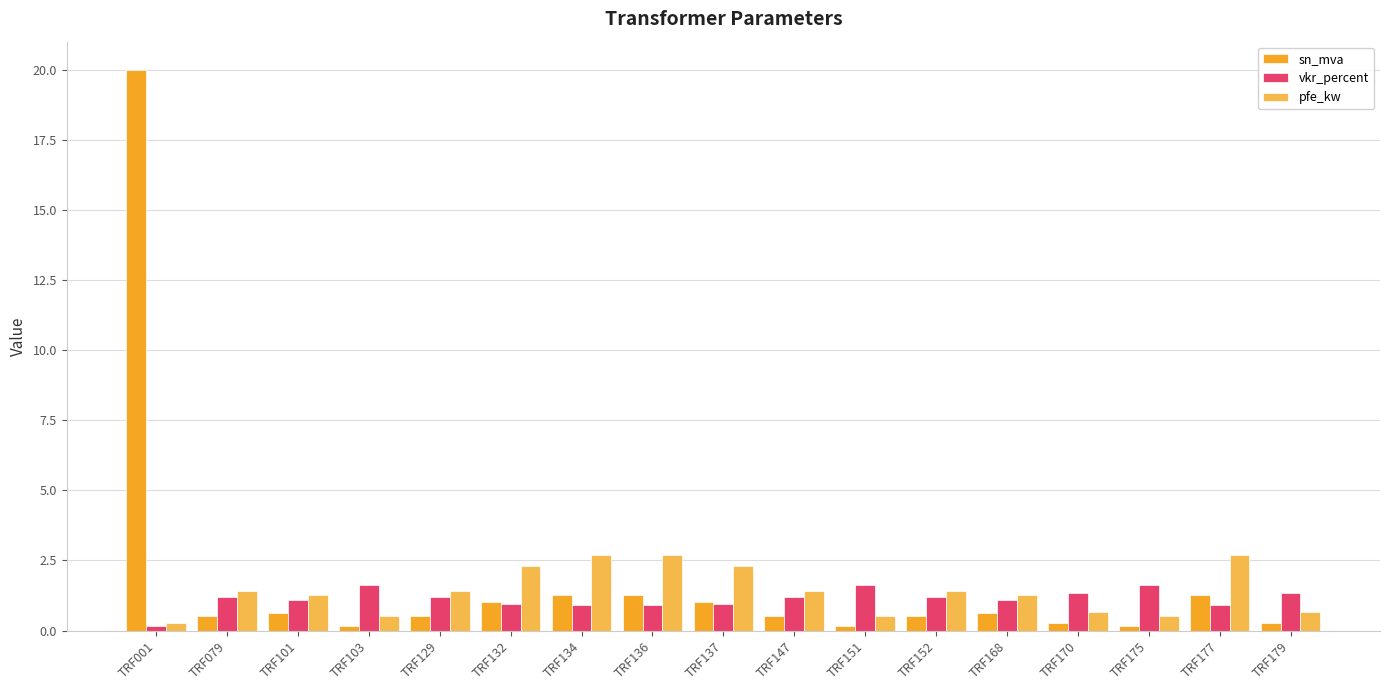

At TRF168, list the series in order from smallest to largest.

sn_mva, vkr_percent, pfe_kw